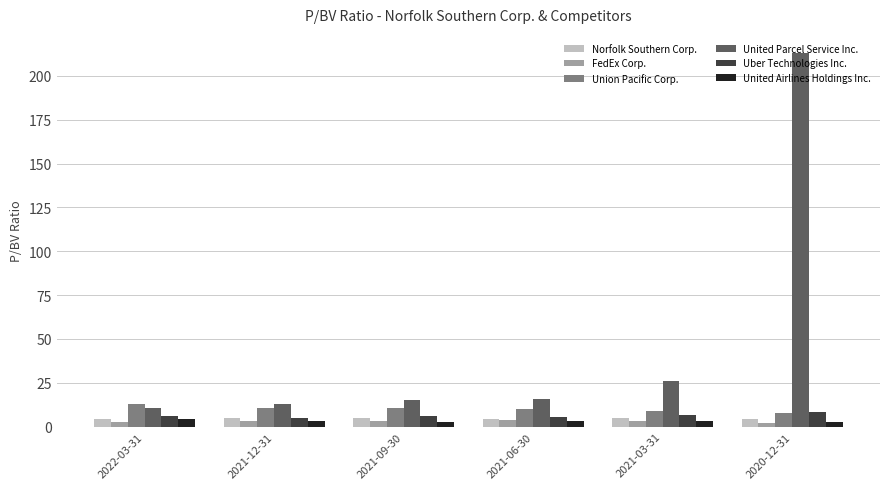

Count the number of categories in the chart.

6